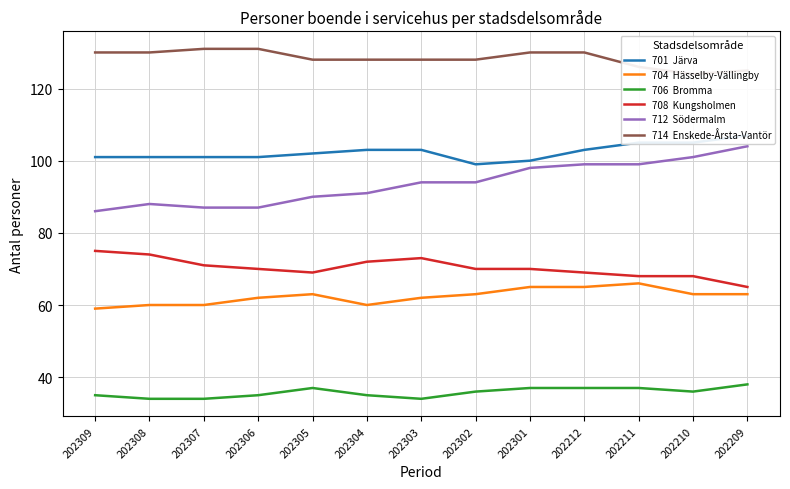

Is it true that 712  Södermalm equals 55 at 202306?

False